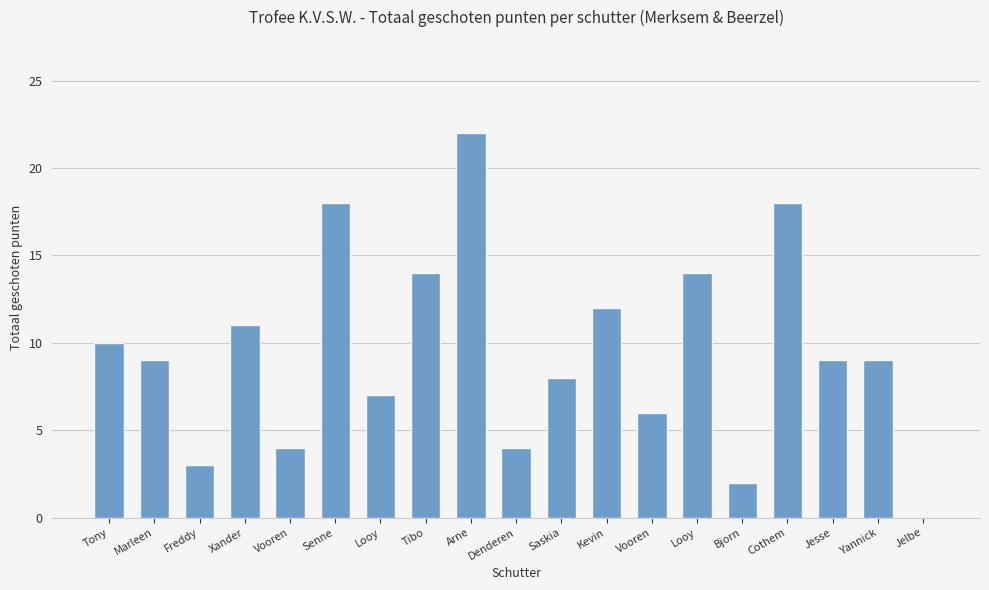

Count the number of data series in this chart.

1